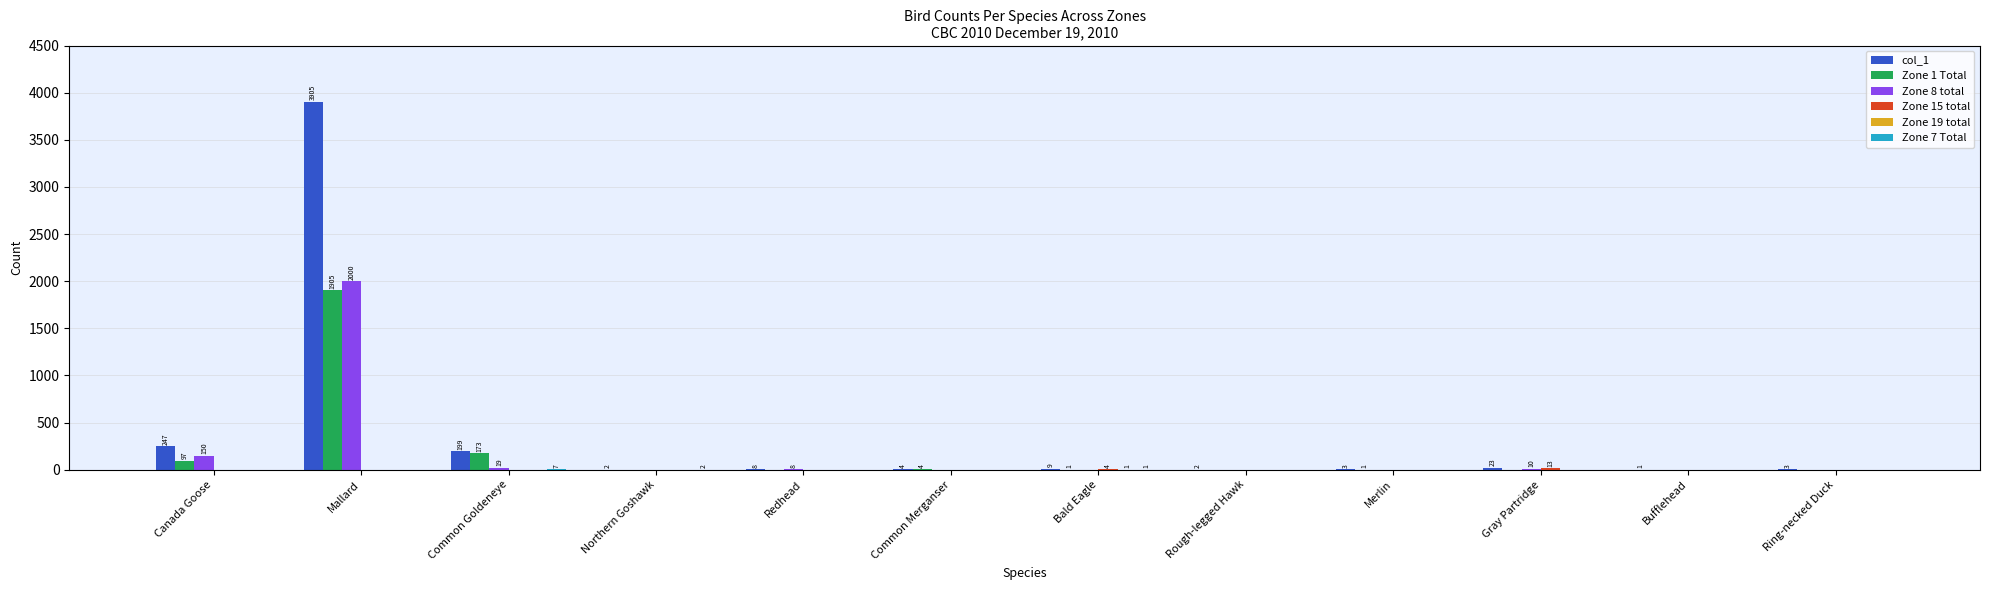

At which label is Zone 1 Total closest to 952?

Common Goldeneye